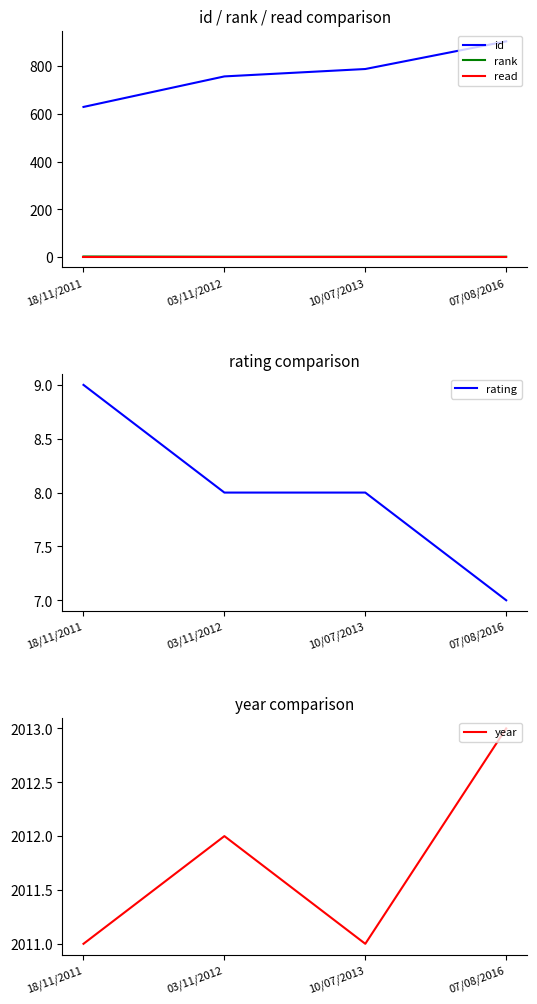

How many data points in rating are above 8?

1